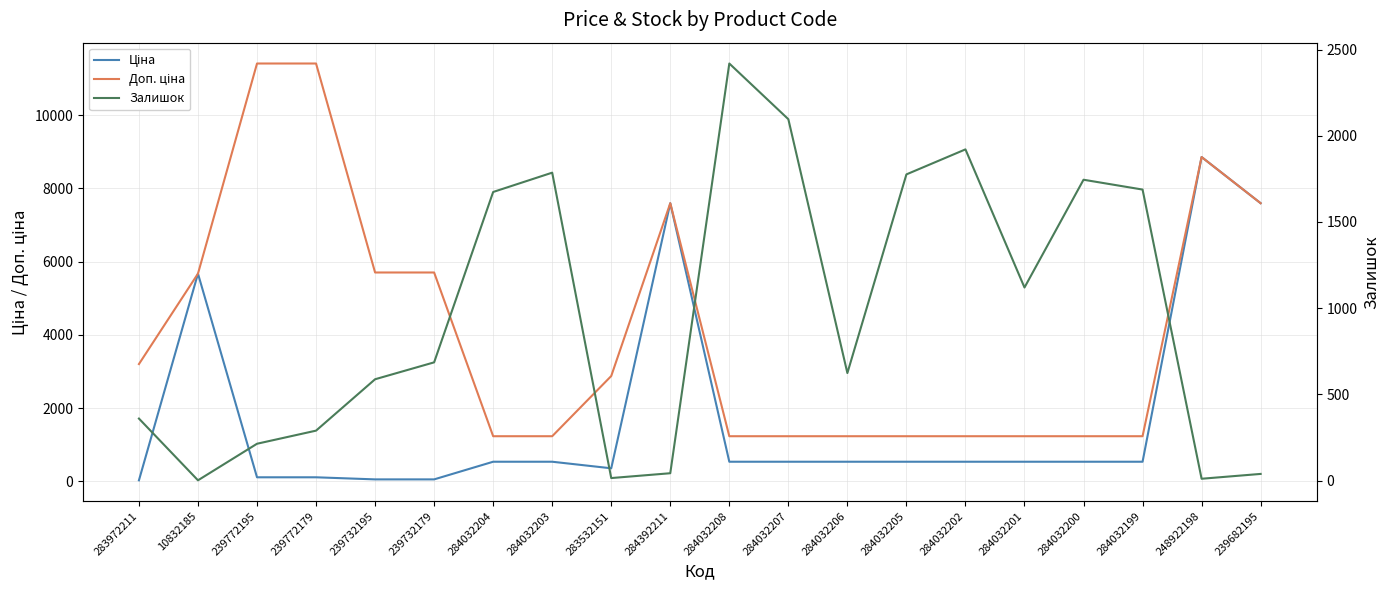

Which label corresponds to the smallest value in the chart?

10832185